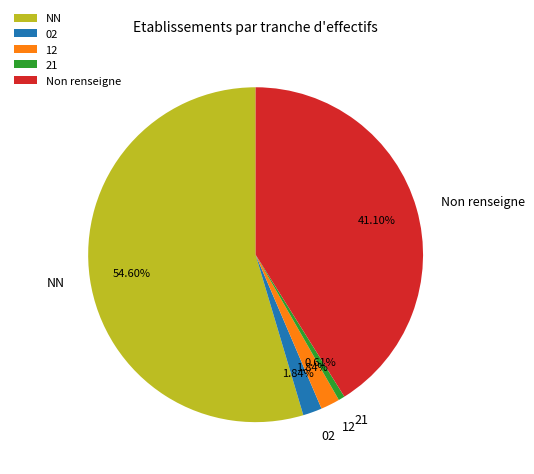

Count the number of slices in the pie.

5